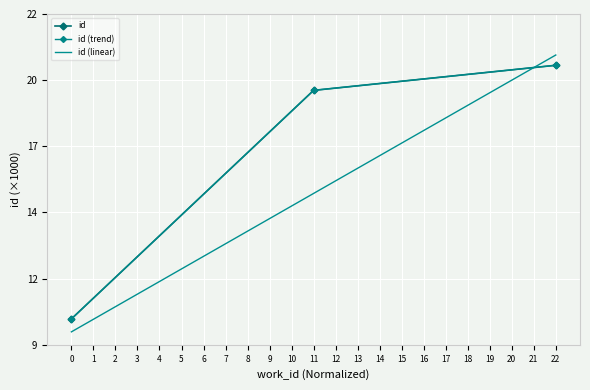

How many lines are shown in the chart?

3